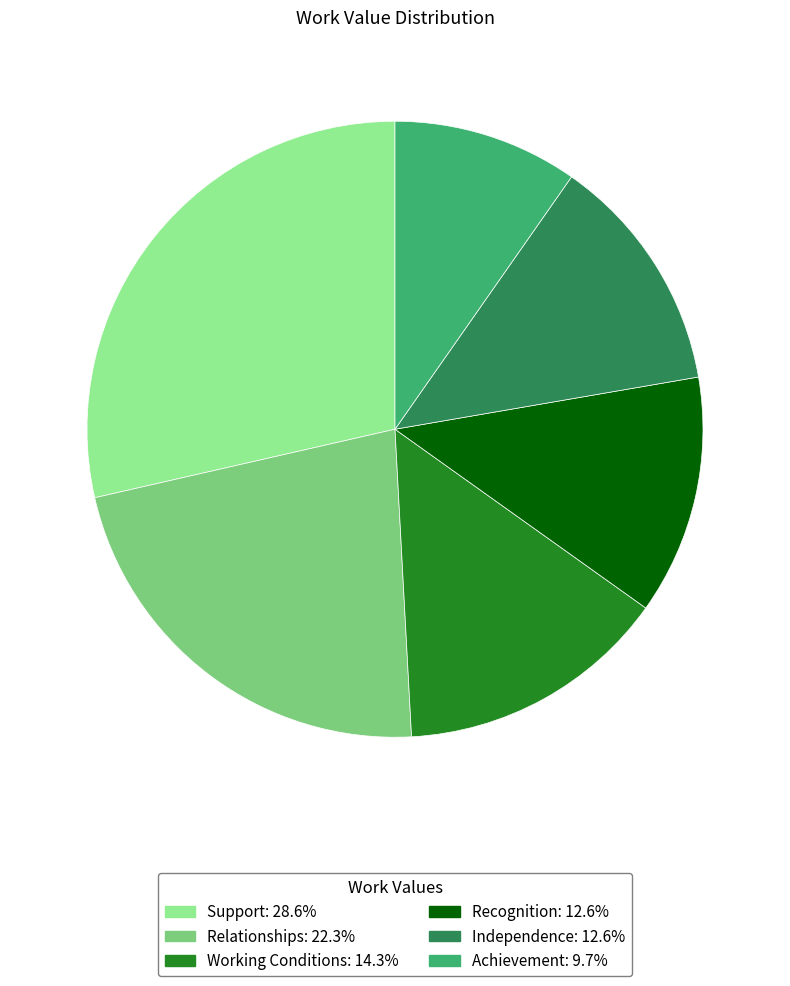

Is there a majority slice in this chart?

No